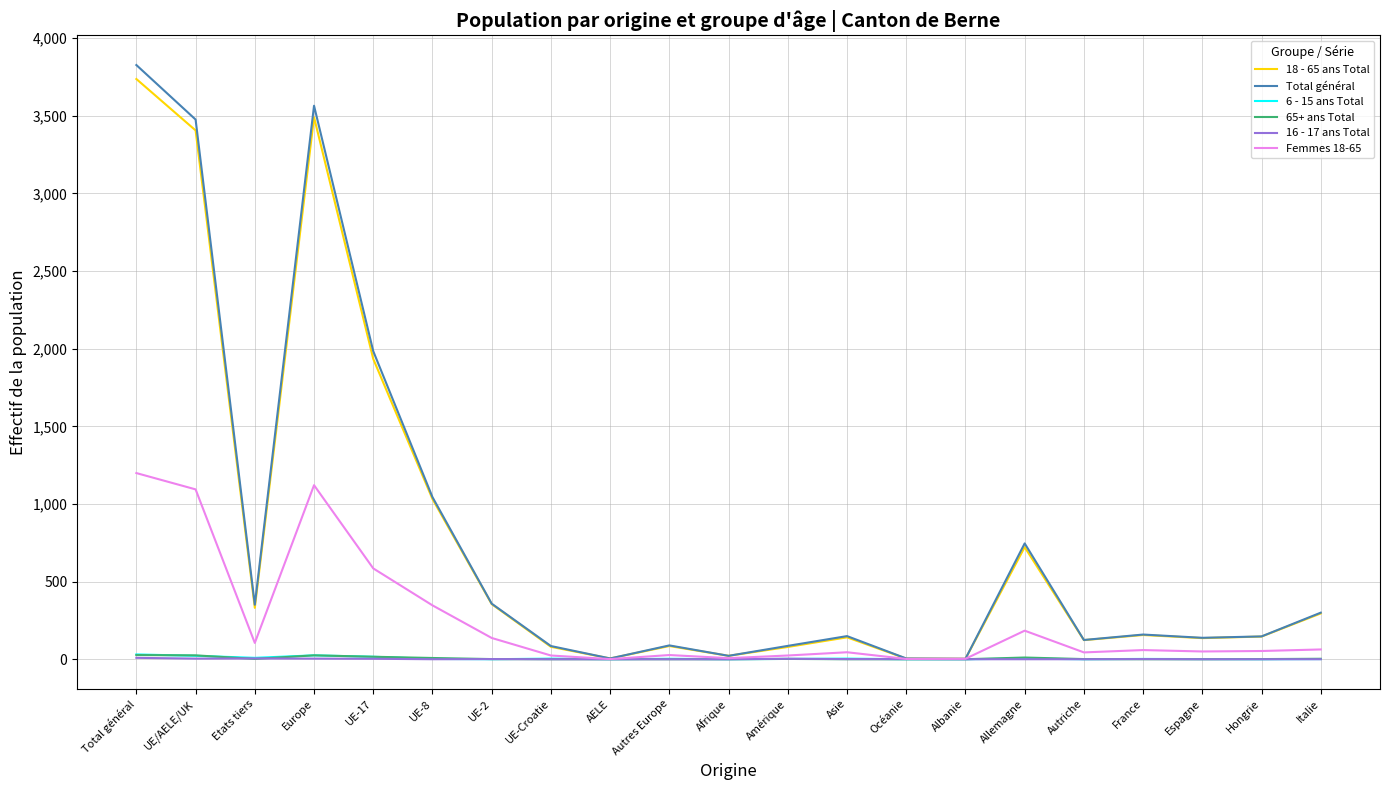

At which label does Total général reach its peak?

Total général